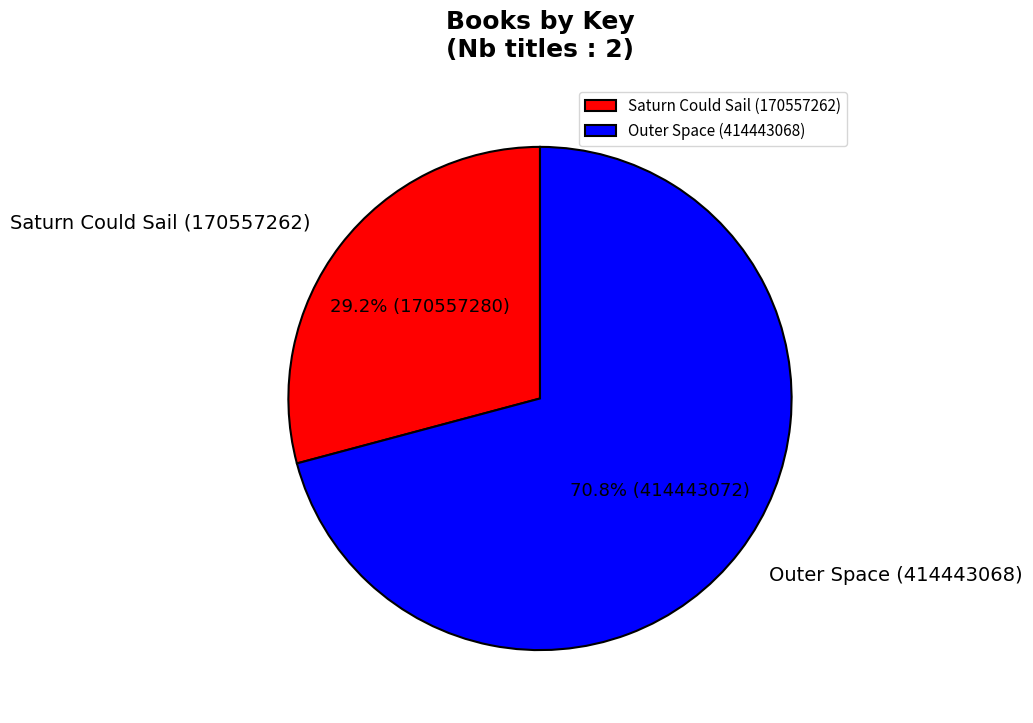

What percentage is NOT represented by Outer Space (414443068)?

29.2%